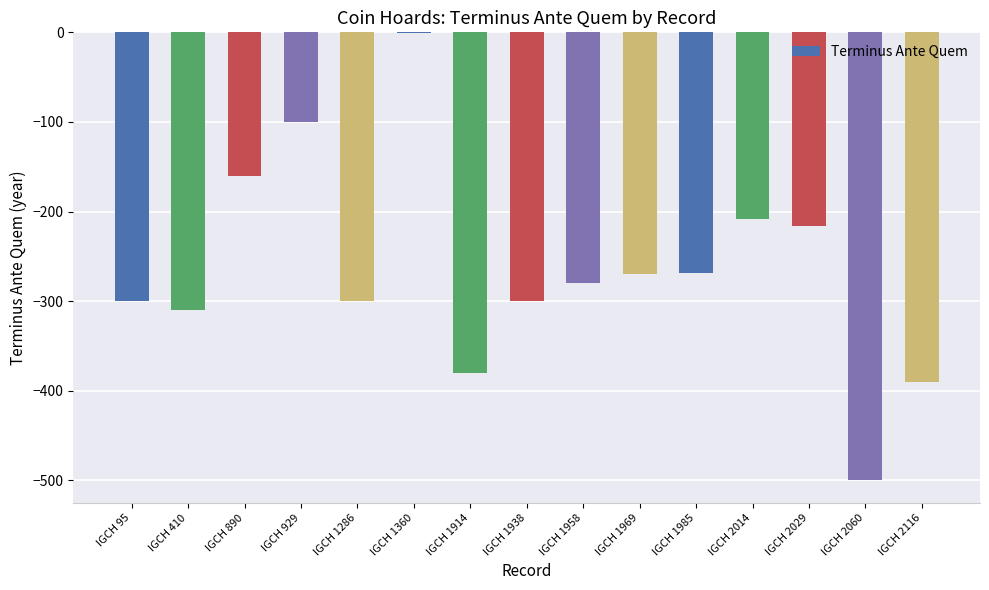

The value at IGCH 2029 is -216. True or false?

True